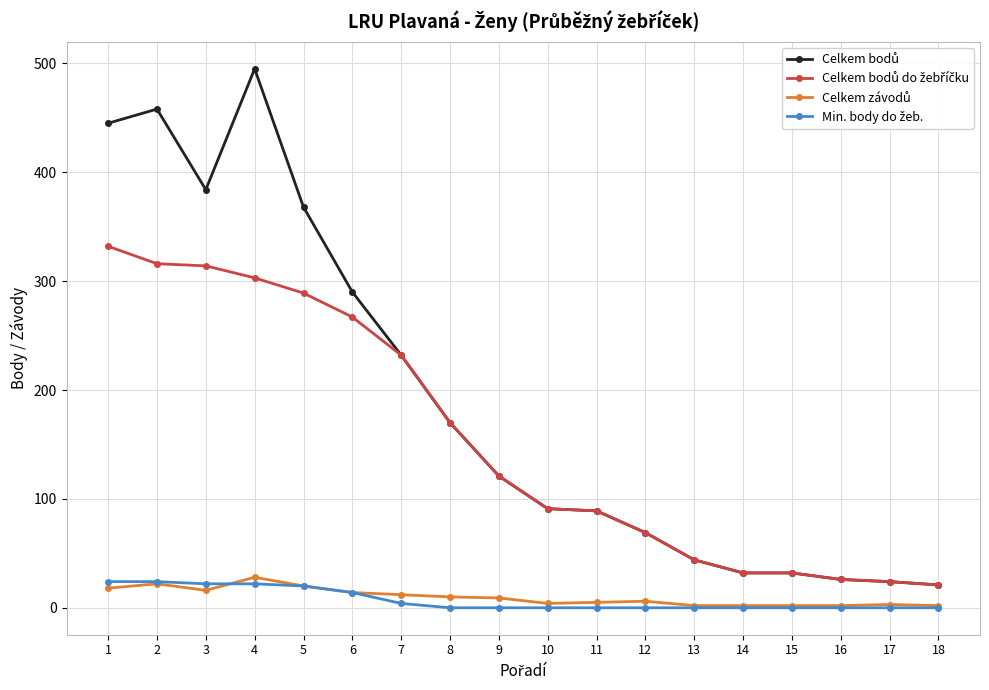

What is the greatest value displayed?

495